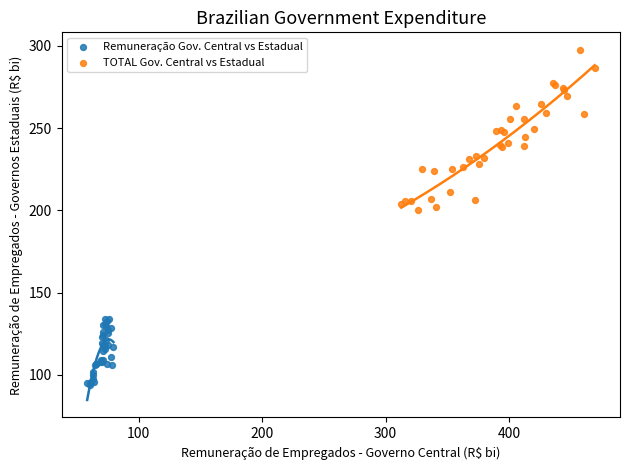

Which series contains the highest Y value?

TOTAL Gov. Central vs Estadual